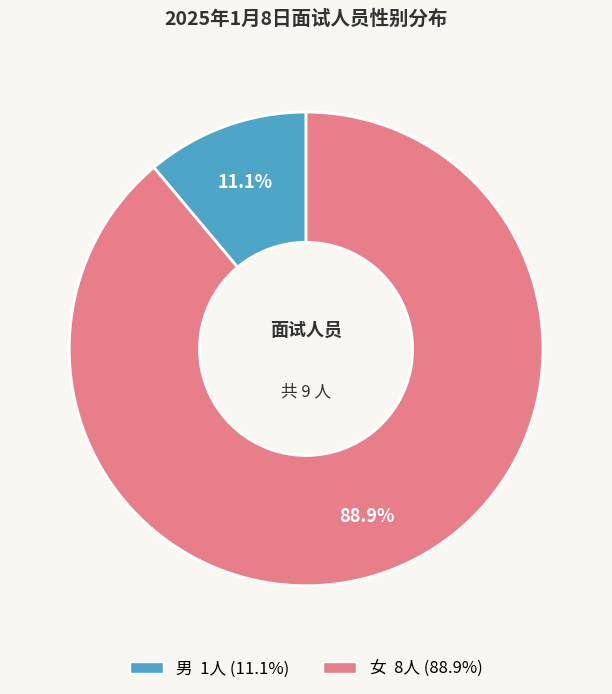

To the nearest percent, what portion does 男 represent?

11%